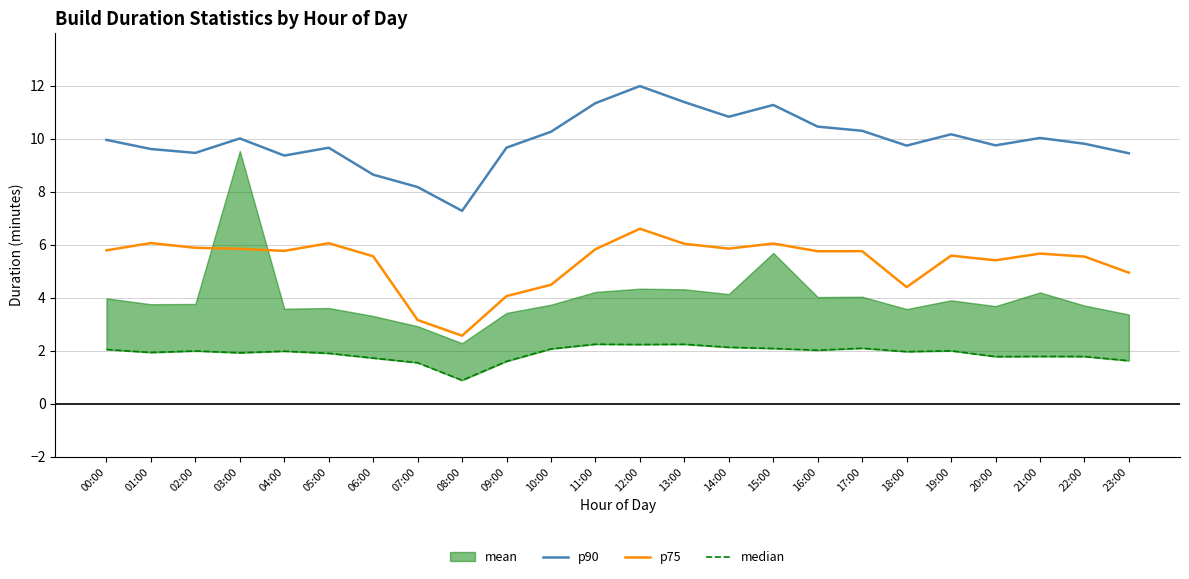

Which series has the largest total across all categories?

p90